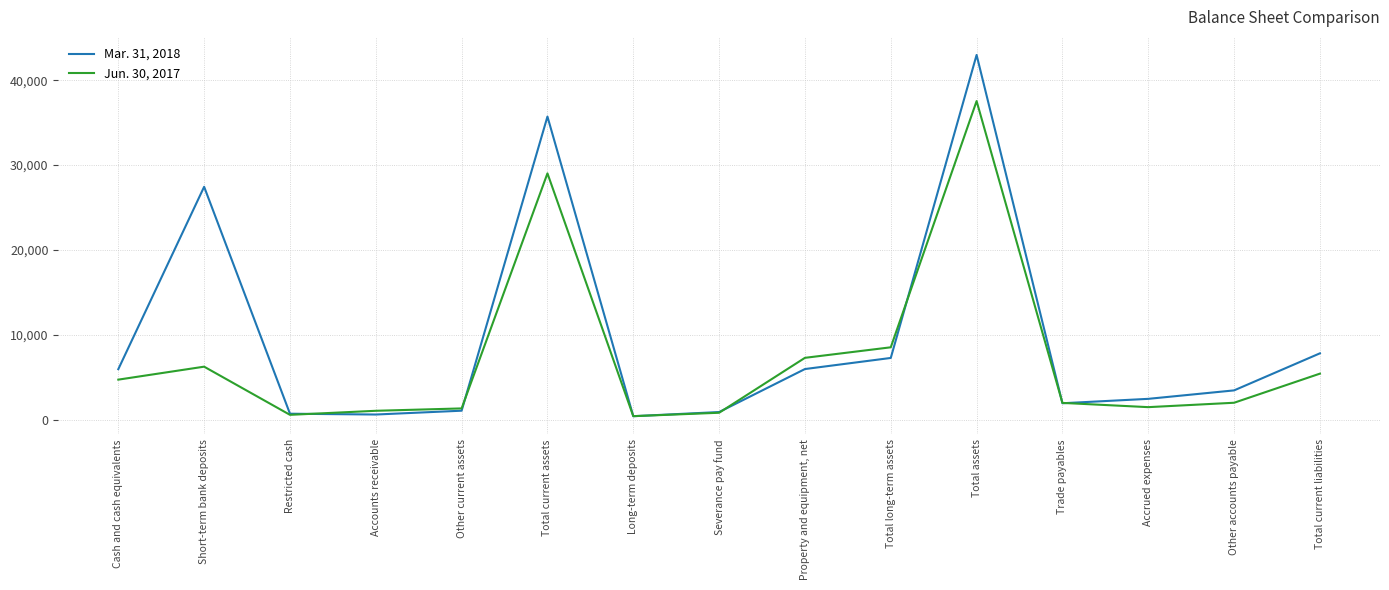

At how many categories does at least one series exceed 36237?

1